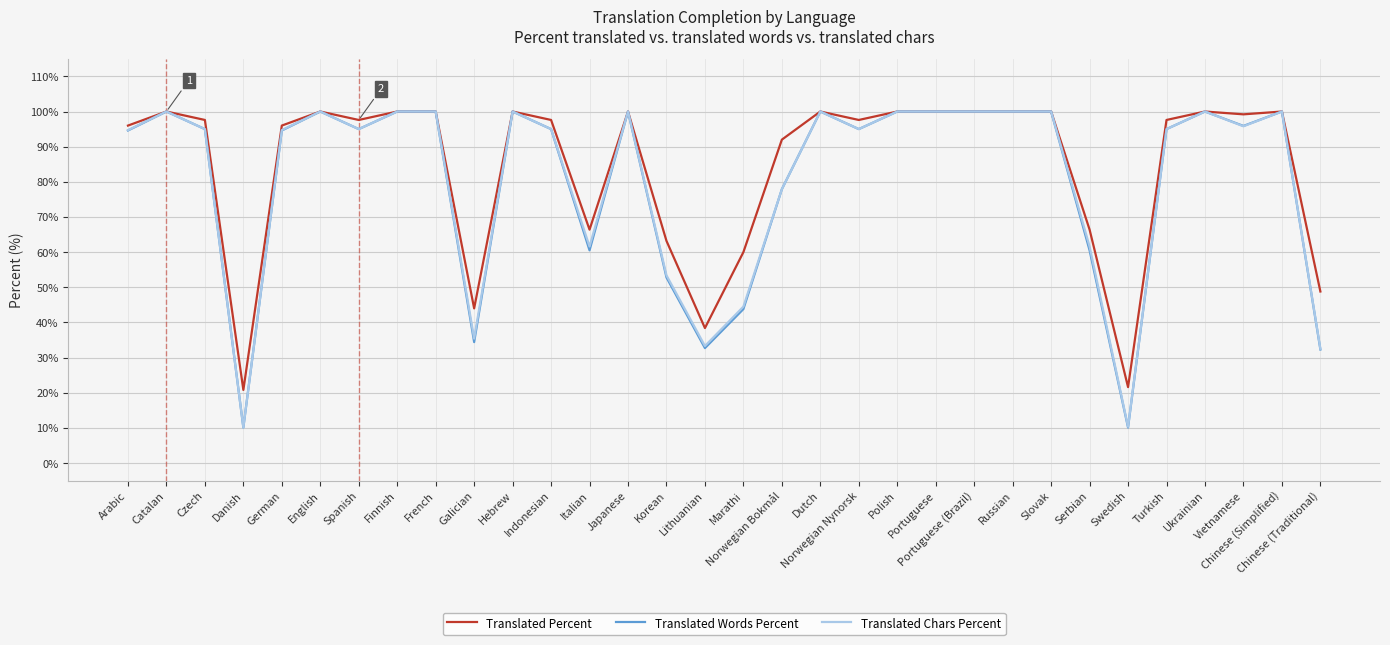

What is the sum of all Translated Chars Percent values?

2580.8